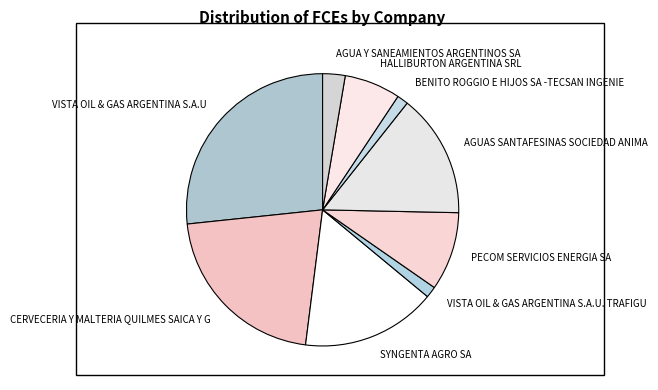

Between CERVECERIA Y MALTERIA QUILMES SAICA Y G and VISTA OIL & GAS ARGENTINA S.A.U, which is larger?

VISTA OIL & GAS ARGENTINA S.A.U